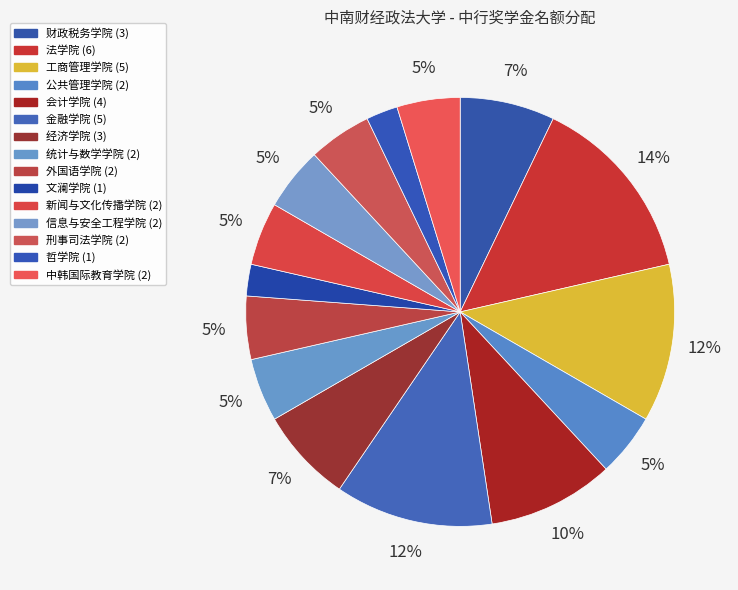

Count the number of slices in the pie.

15